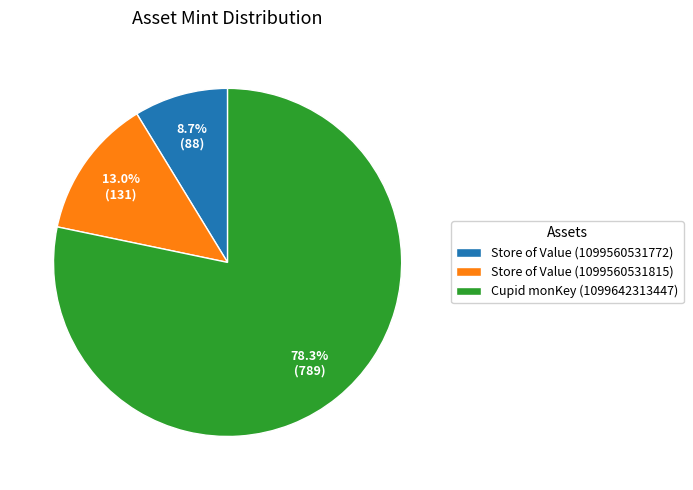

To the nearest percent, what is the difference between the largest and smallest slice percentages?

70%